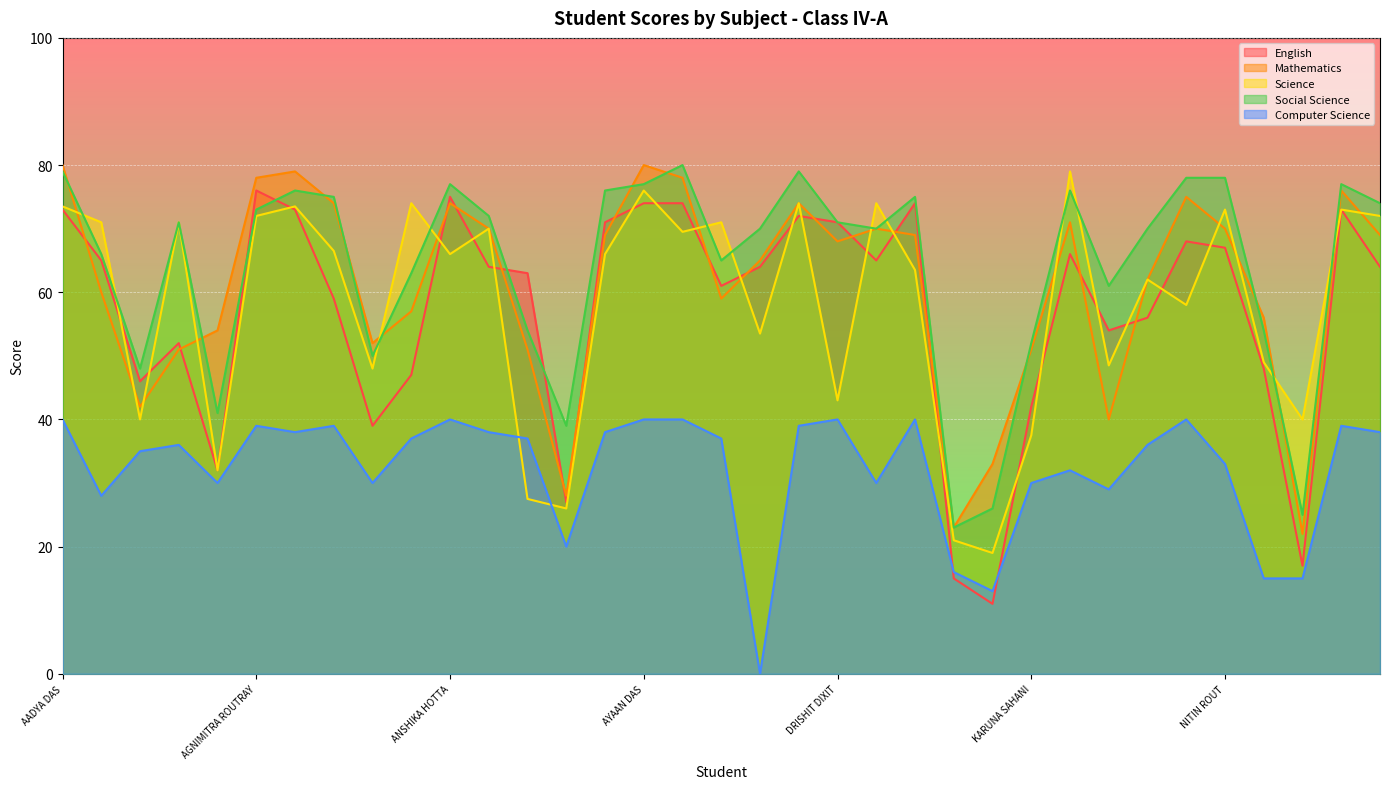

True or false: Social Science has more than 0 points higher than both neighbors.

True